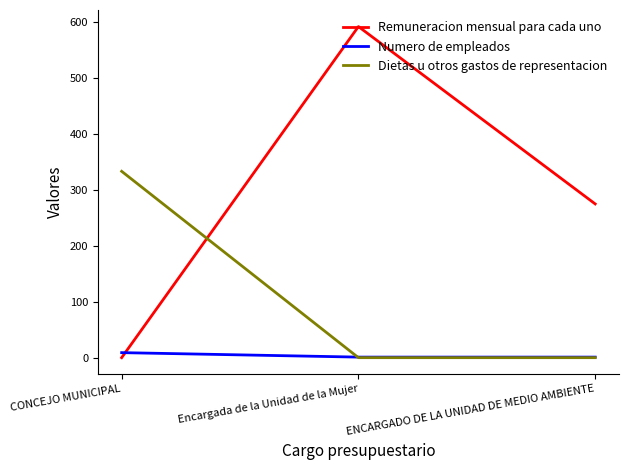

At which category is the sum across all series the highest?

Encargada de la Unidad de la Mujer